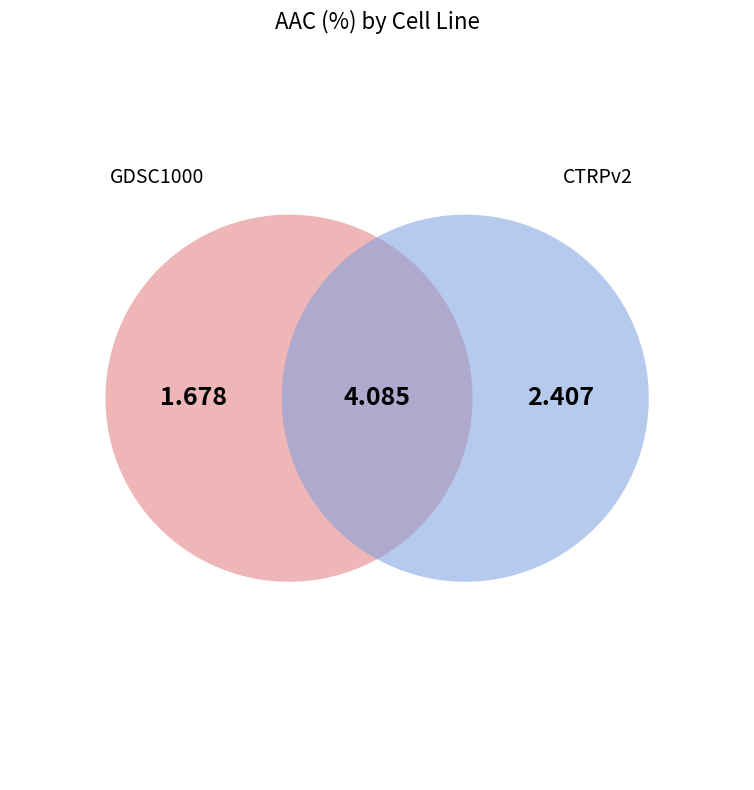

What is the smallest slice in the pie chart?

GDSC1000